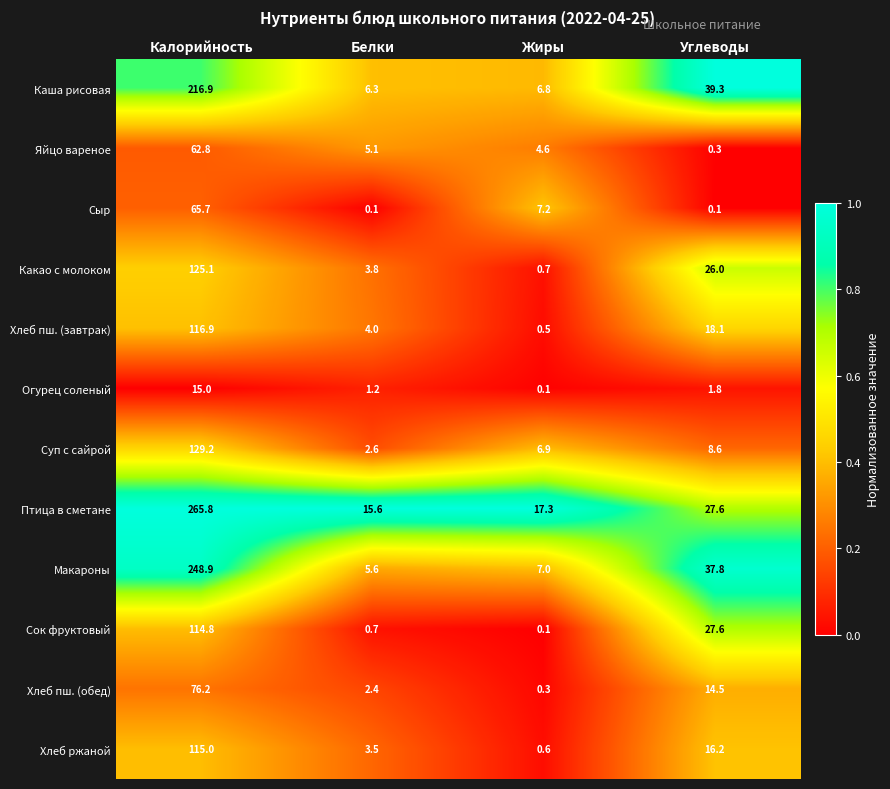

At which category is the sum across all series the highest?

Калорийность